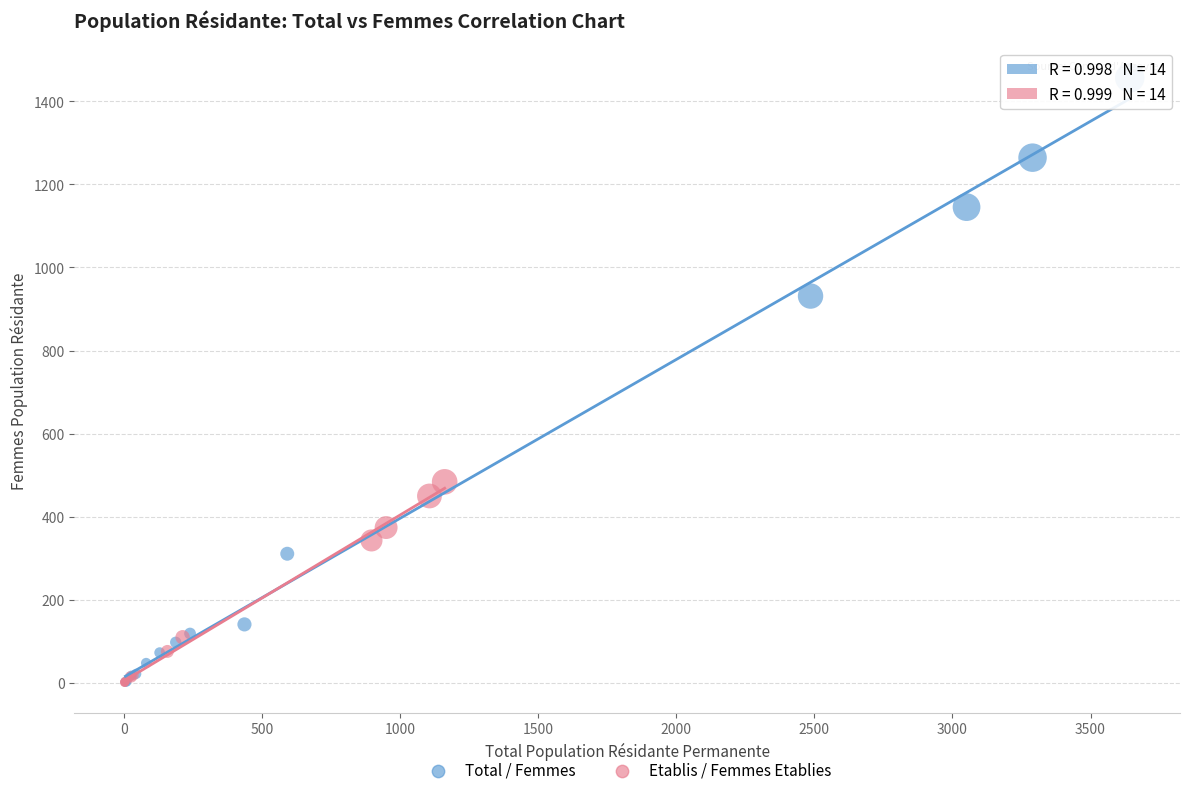

Which series has the widest spread of Y values?

Total / Femmes